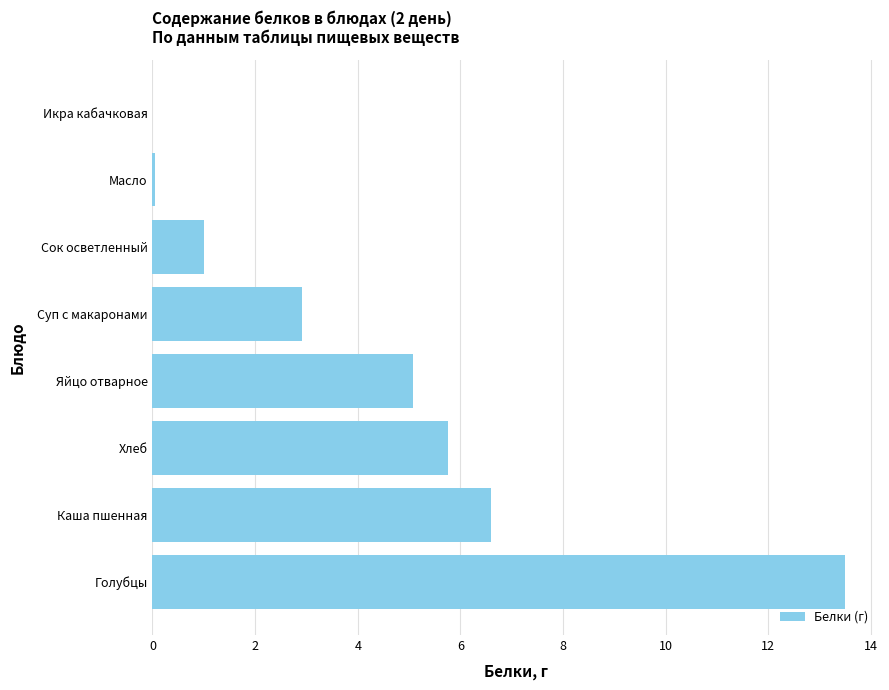

What is the approximate value at Каша пшенная?

6.6